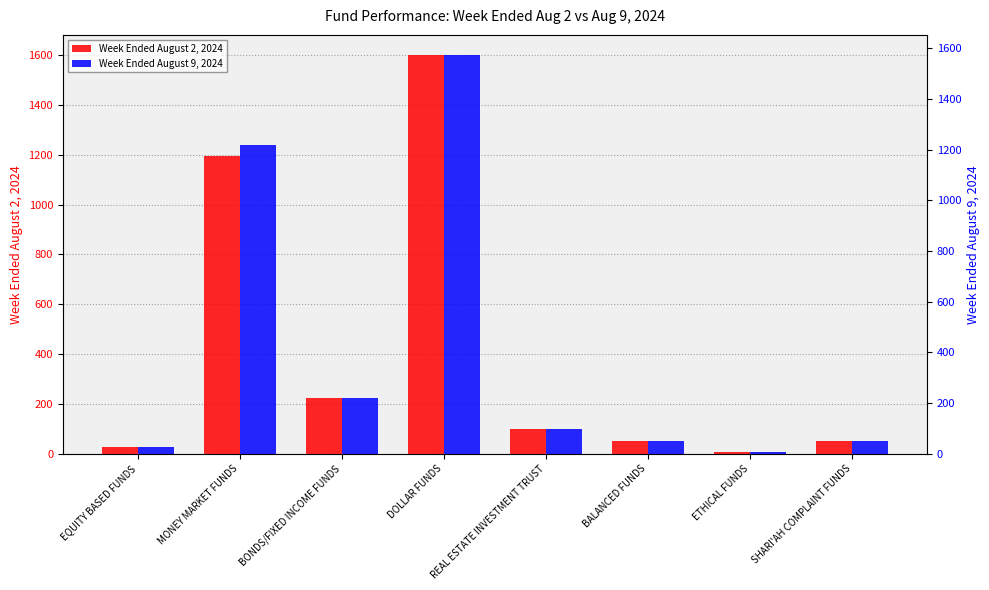

How many data points in Week Ended August 2, 2024 are above 98?

4